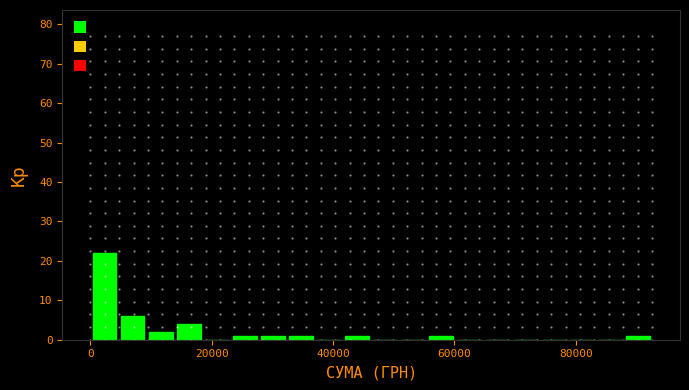

Around what value on the x-axis is the tallest bar? Give the approximate position of its centre, as read against the axis.

2000